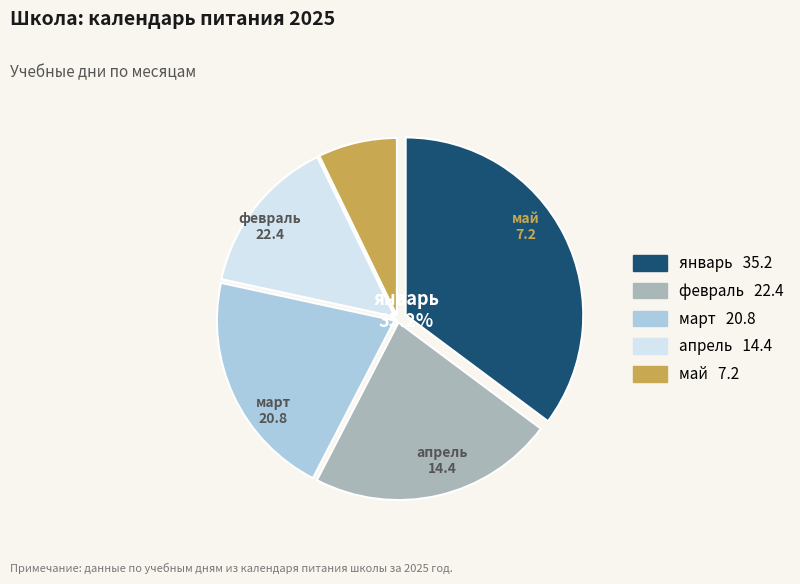

What percentage is the май slice, to the nearest percent?

7%